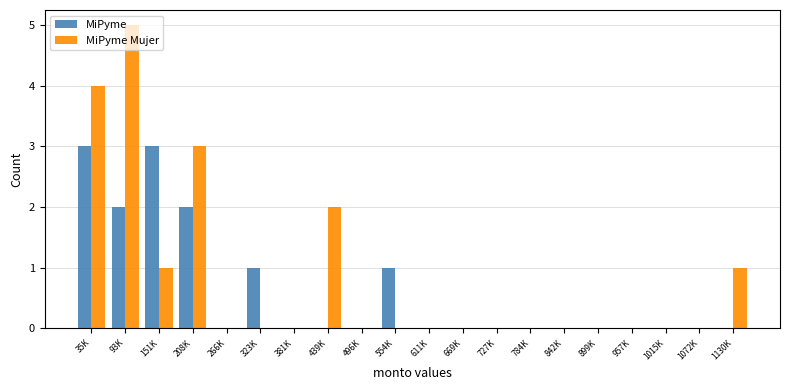

What is the highest value of the MiPyme Mujer series?

5